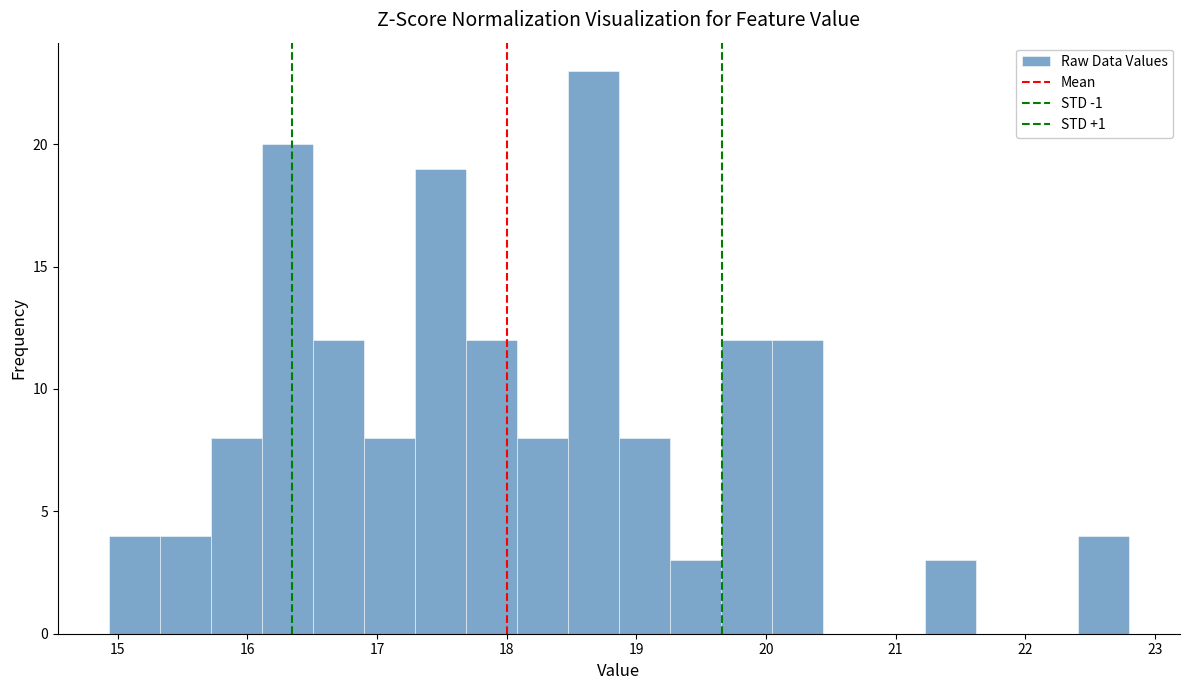

Around what value on the x-axis is the tallest bar? Give the approximate position of its centre, as read against the axis.

18.7